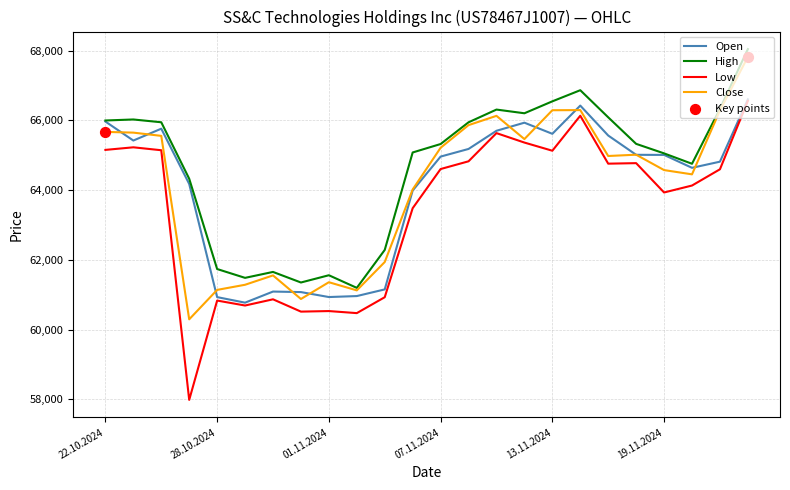

Which series has the largest range (max minus min)?

Low